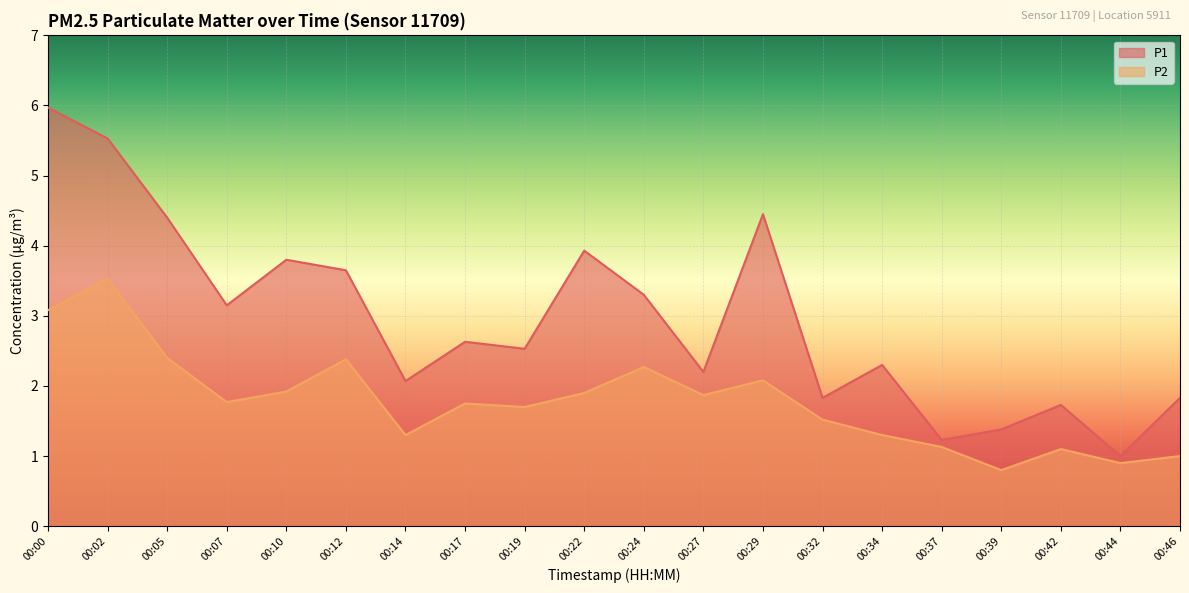

Which series has the largest total across all categories?

P1